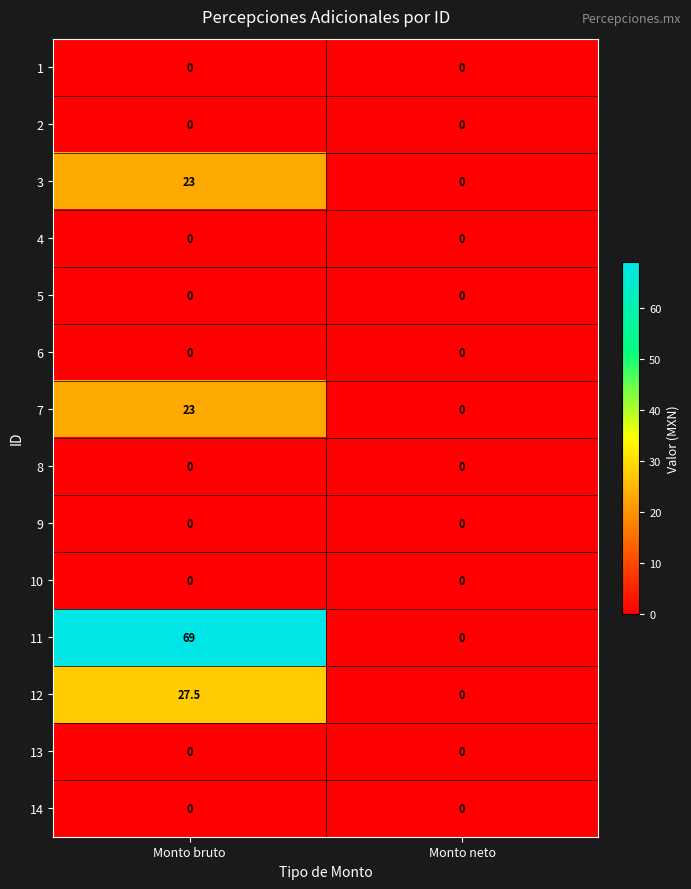

Which series has the largest total across all categories?

11